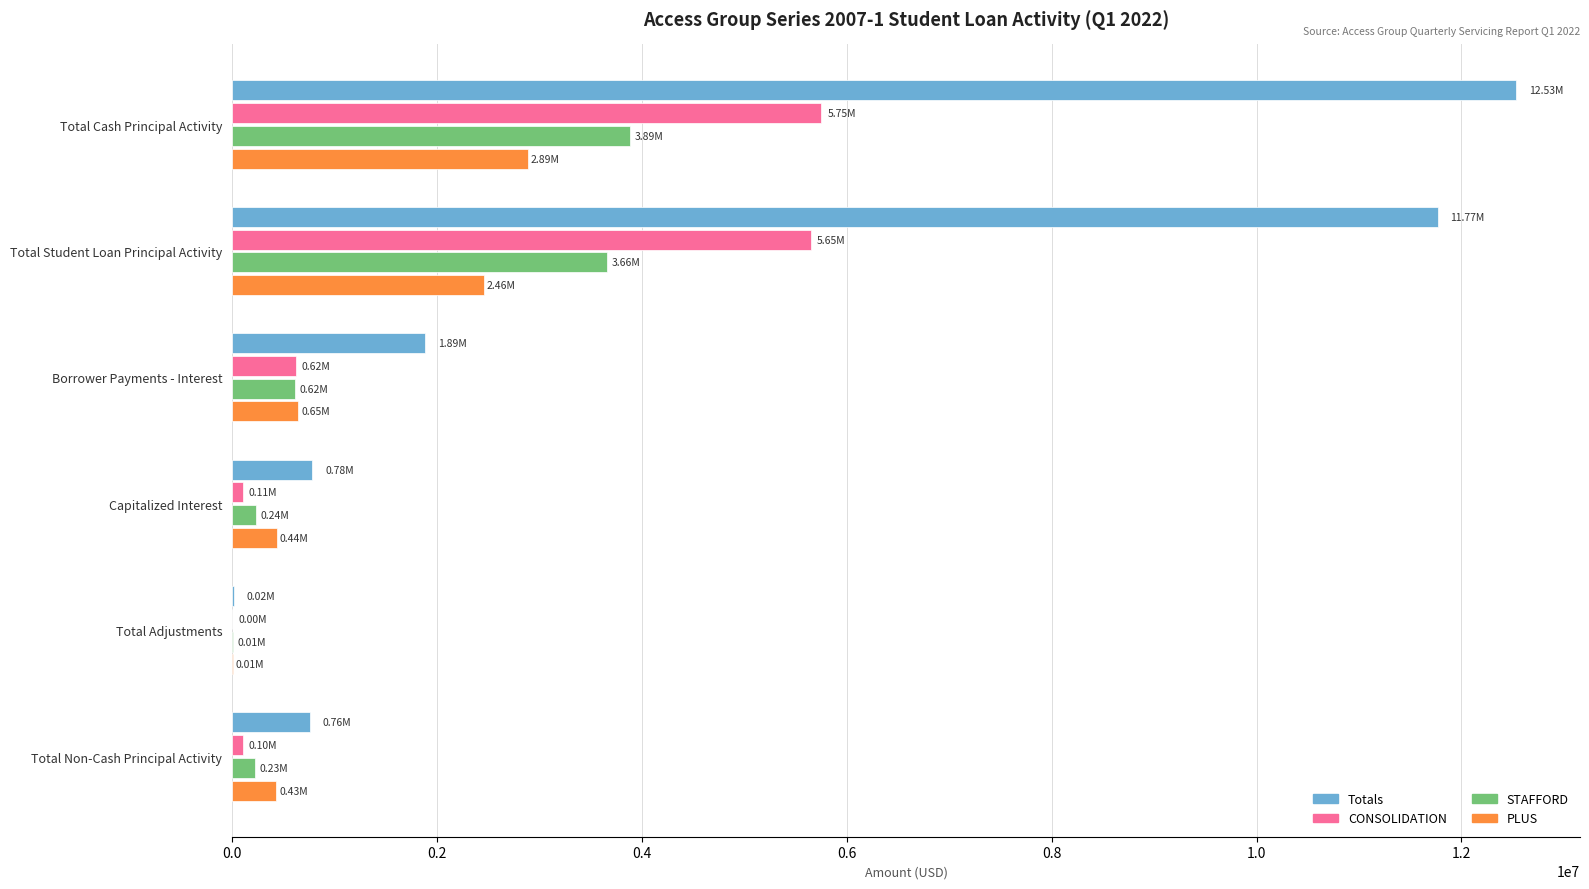

Which series has the largest total across all categories?

Totals